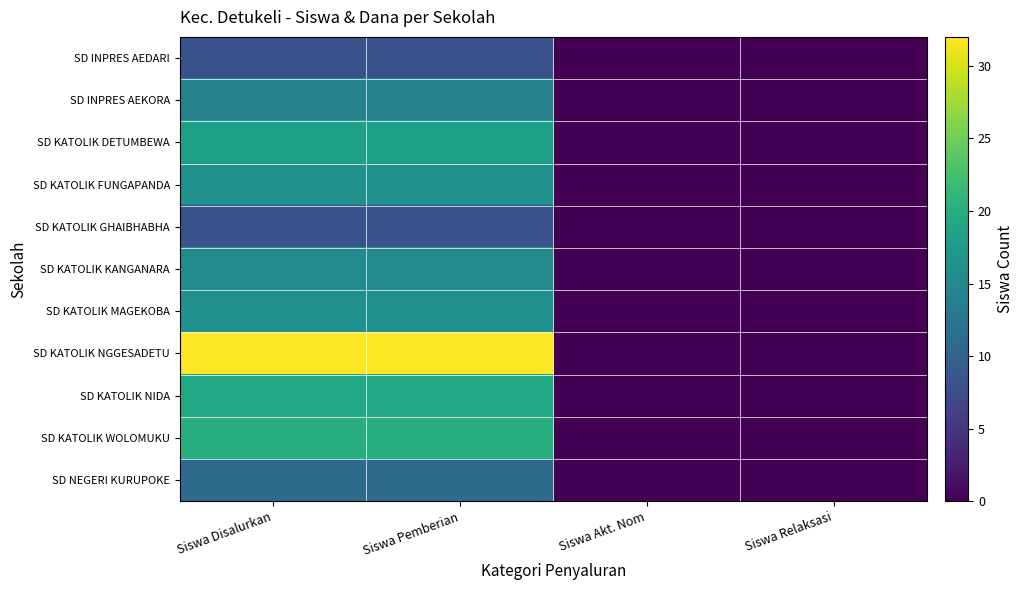

At how many categories does at least one series exceed 3?

2